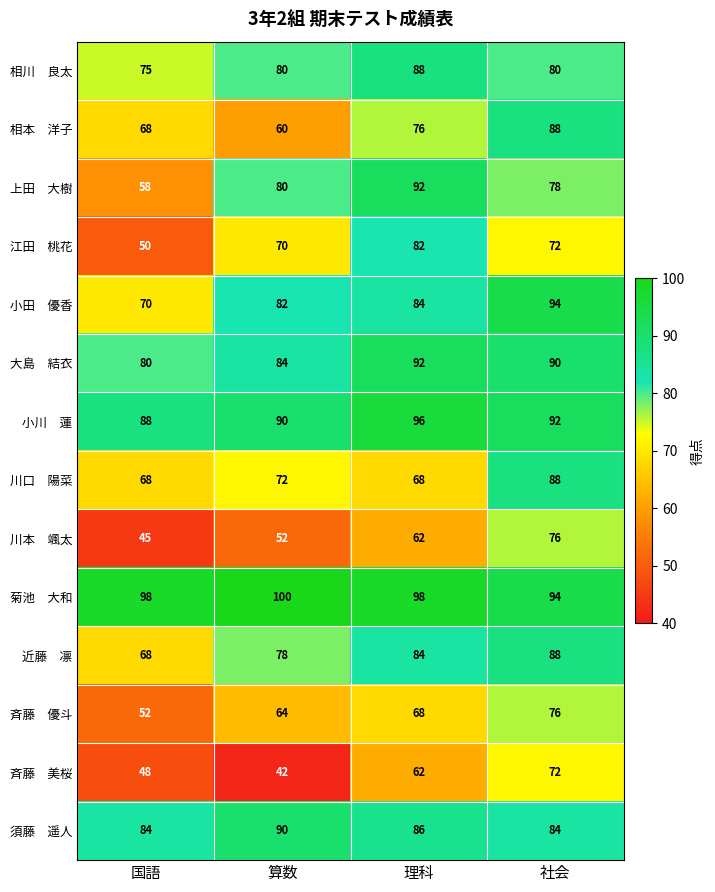

What is the spread (max minus min) of values at 国語?

53